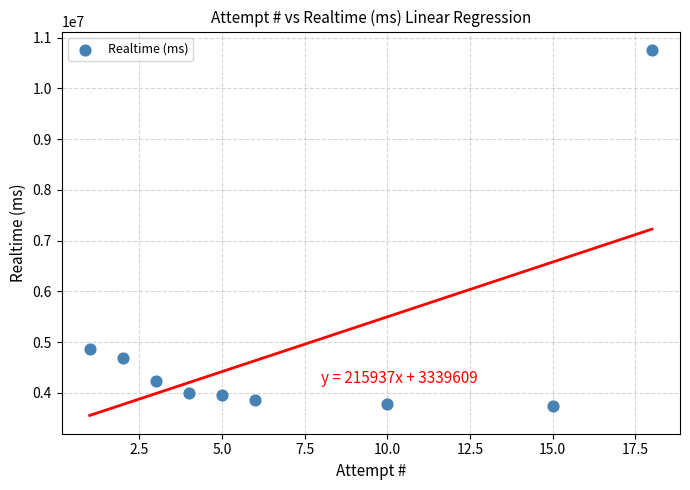

What is the range of Y values (max minus min)?

7008636